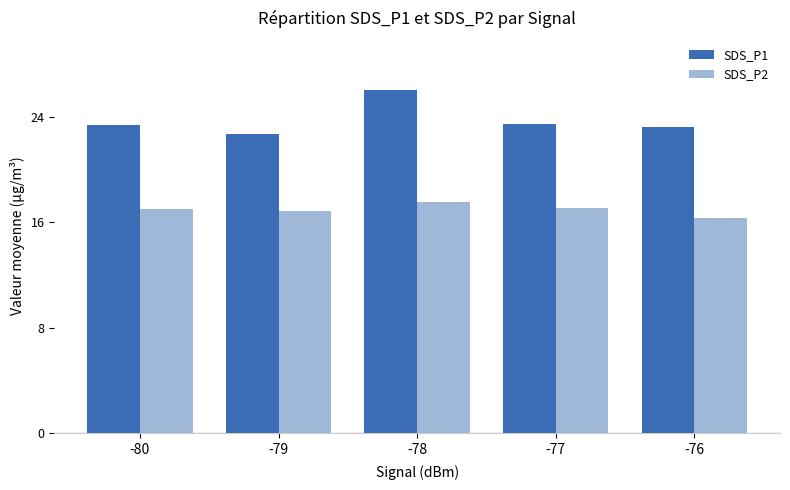

How many bars are there in each group?

2